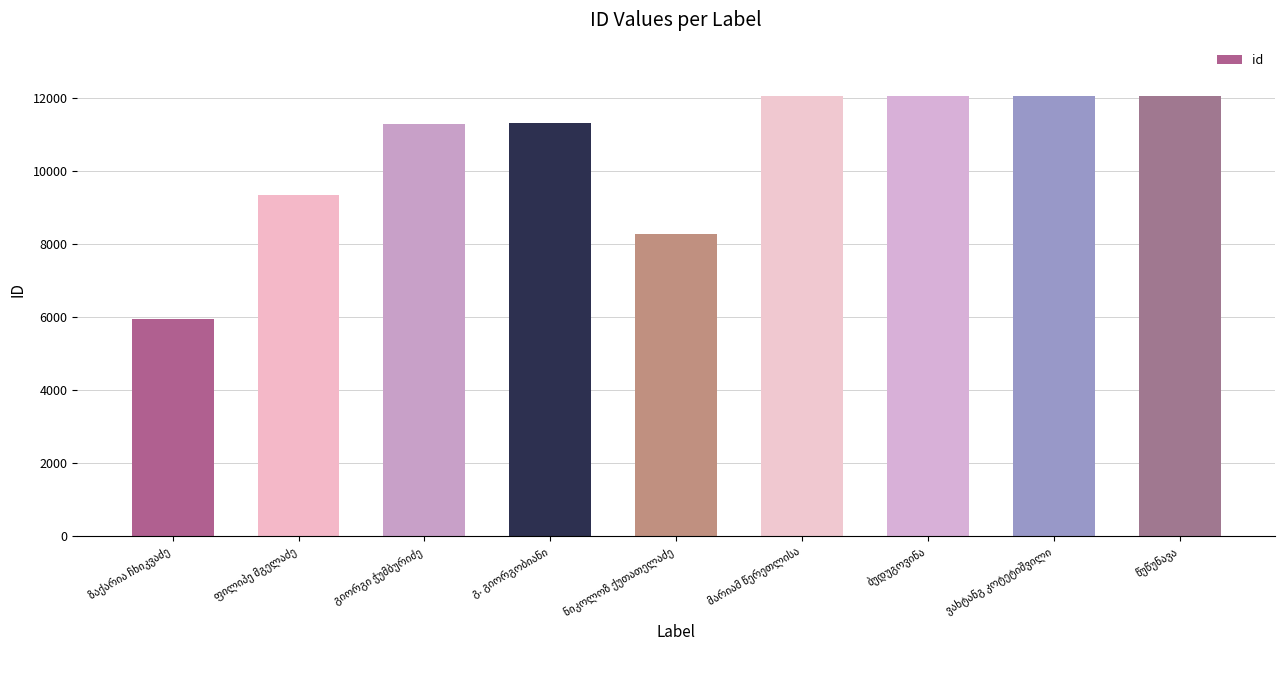

What is the difference between the maximum and minimum values?

6116